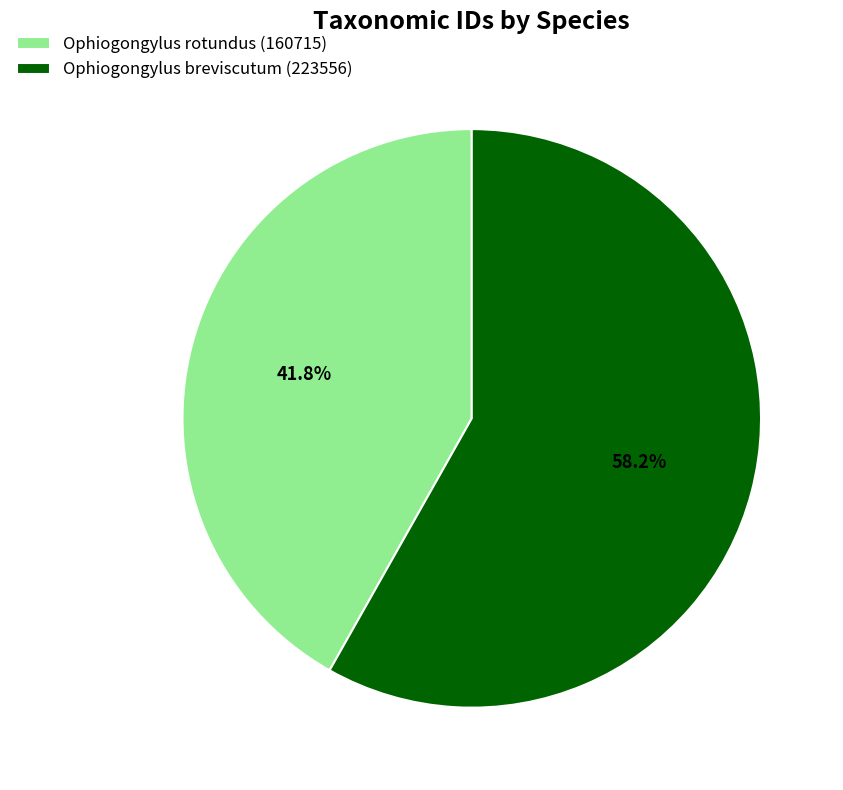

Which category has the smallest portion of the pie?

Ophiogongylus rotundus (160715)